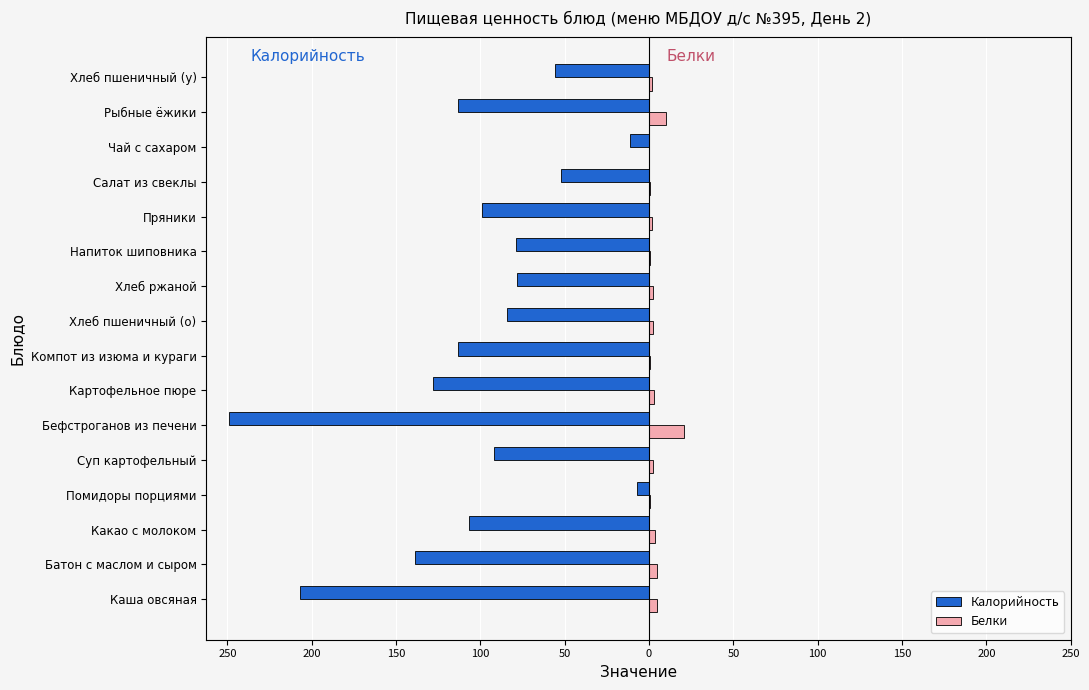

What are all the series names shown in the legend?

Калорийность, Белки